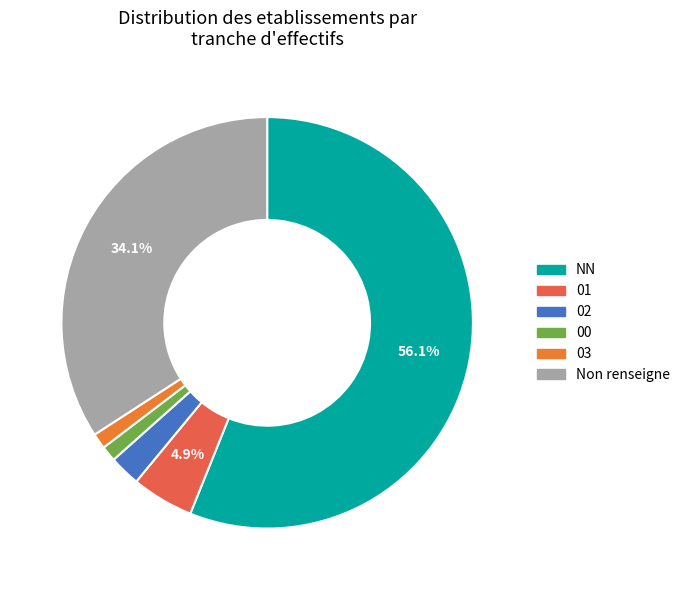

To the nearest percent, what percentage of the pie is NN?

56%